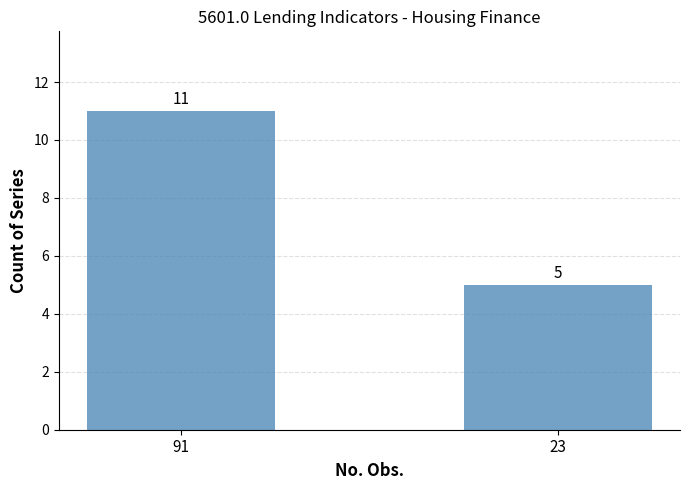

Are the bars horizontal?

No